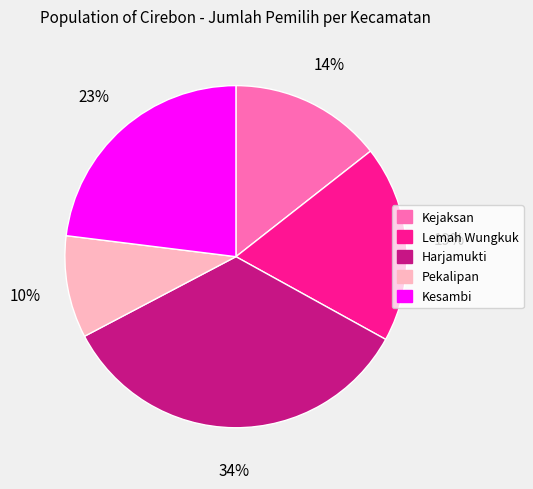

Is it true that Lemah Wungkuk is 19% of the pie?

True